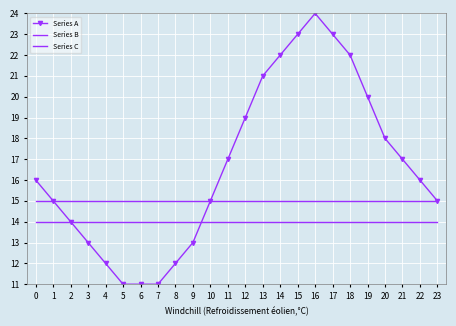

Reading right to left, transcribe all the data shown in this chart.

Series A: 23=15	22=16	21=17	20=18	19=20	18=22	17=23	16=24	15=23	14=22	13=21	12=19	11=17	10=15	9=13	8=12	7=11	6=11	5=11	4=12	3=13	2=14	1=15	0=16
Series B: 23=15	22=15	21=15	20=15	19=15	18=15	17=15	16=15	15=15	14=15	13=15	12=15	11=15	10=15	9=15	8=15	7=15	6=15	5=15	4=15	3=15	2=15	1=15	0=15
Series C: 23=14	22=14	21=14	20=14	19=14	18=14	17=14	16=14	15=14	14=14	13=14	12=14	11=14	10=14	9=14	8=14	7=14	6=14	5=14	4=14	3=14	2=14	1=14	0=14